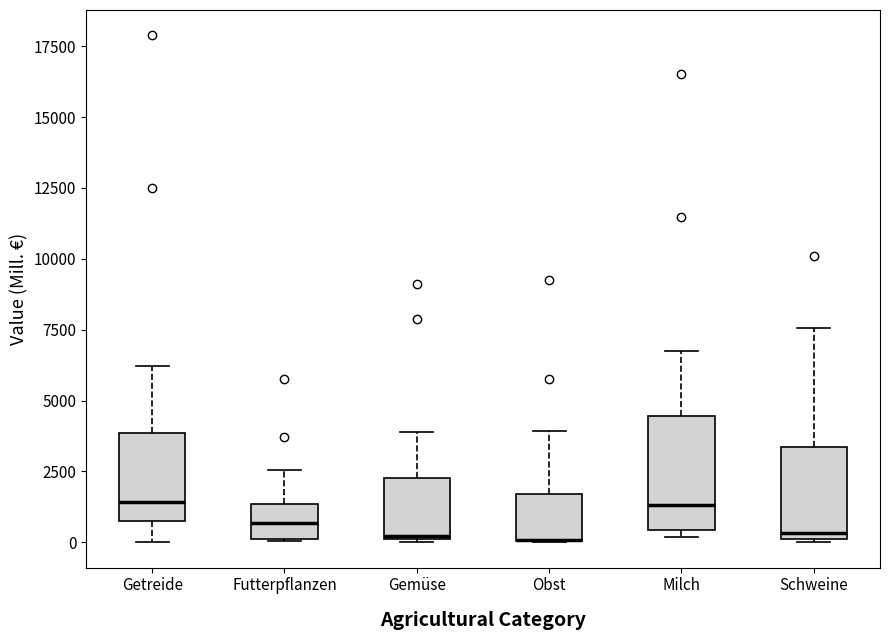

Reading left to right, transcribe this box plot: for each box, give where its median line is, the range the box spans, and where its two whiskers end, as read against the y-axis. The values are not printed on the chart, so give them approximately, as read against the axis.

Getreide: median 1500, box 1000 to 4000, whiskers 0 to 6000
Futterpflanzen: median 500, box 0 to 1500, whiskers 0 to 2500
Gemüse: median 0, box 0 to 2500, whiskers 0 to 4000
Obst: median 0 (drawn on the box's lower edge), box 0 to 1500, whiskers 0 to 4000
Milch: median 1500, box 500 to 4500, whiskers 0 to 6500
Schweine: median 500, box 0 to 3500, whiskers 0 to 7500